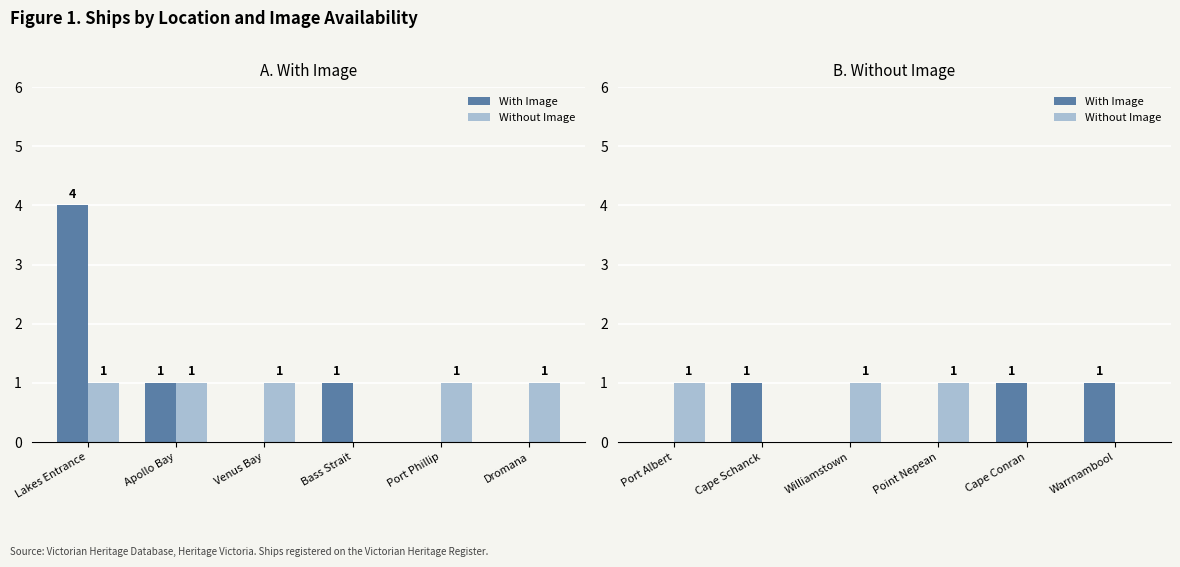

Are the bars grouped side by side (vs. stacked)?

Yes